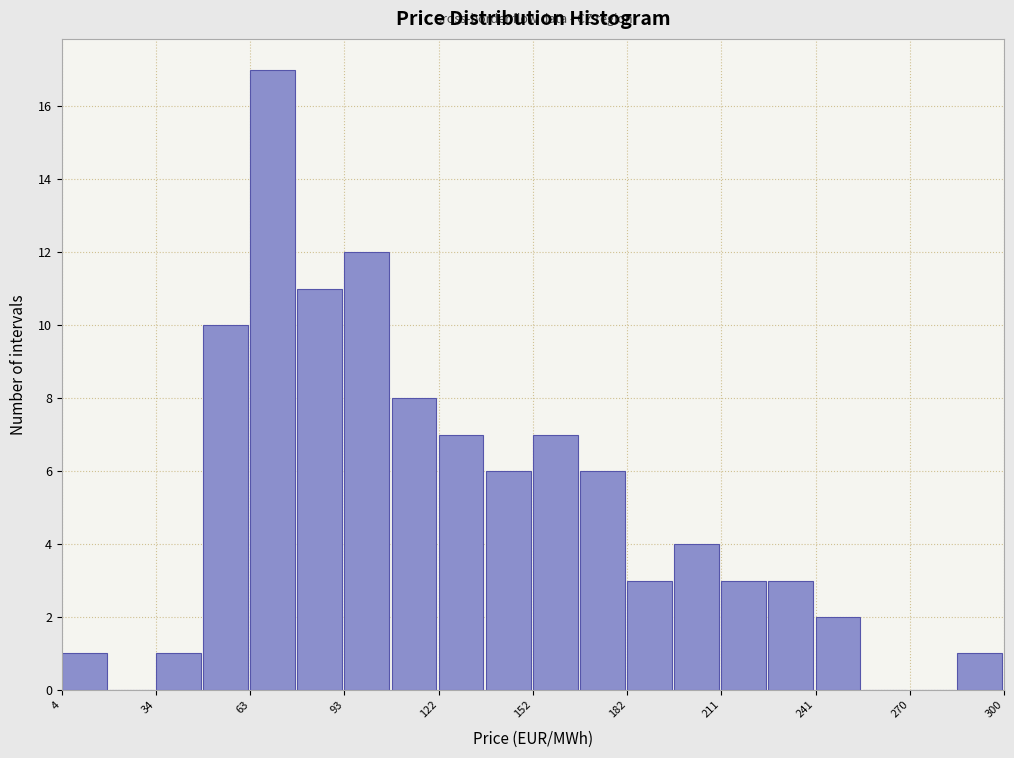

Read against the x-axis, roughly where is the centre of the tallest bar?

70